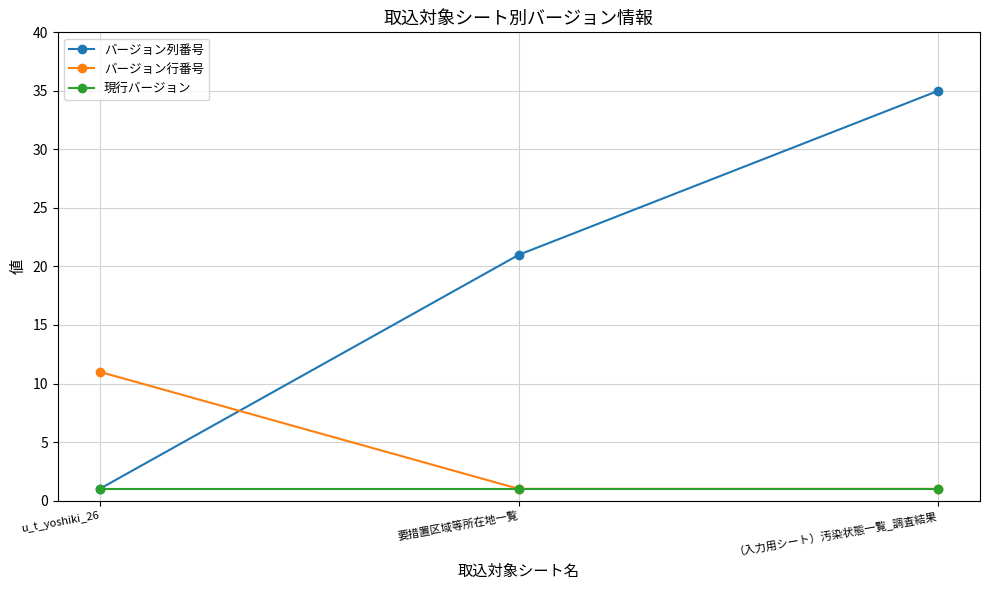

What is the total value across all series at u_t_yoshiki_26?

13